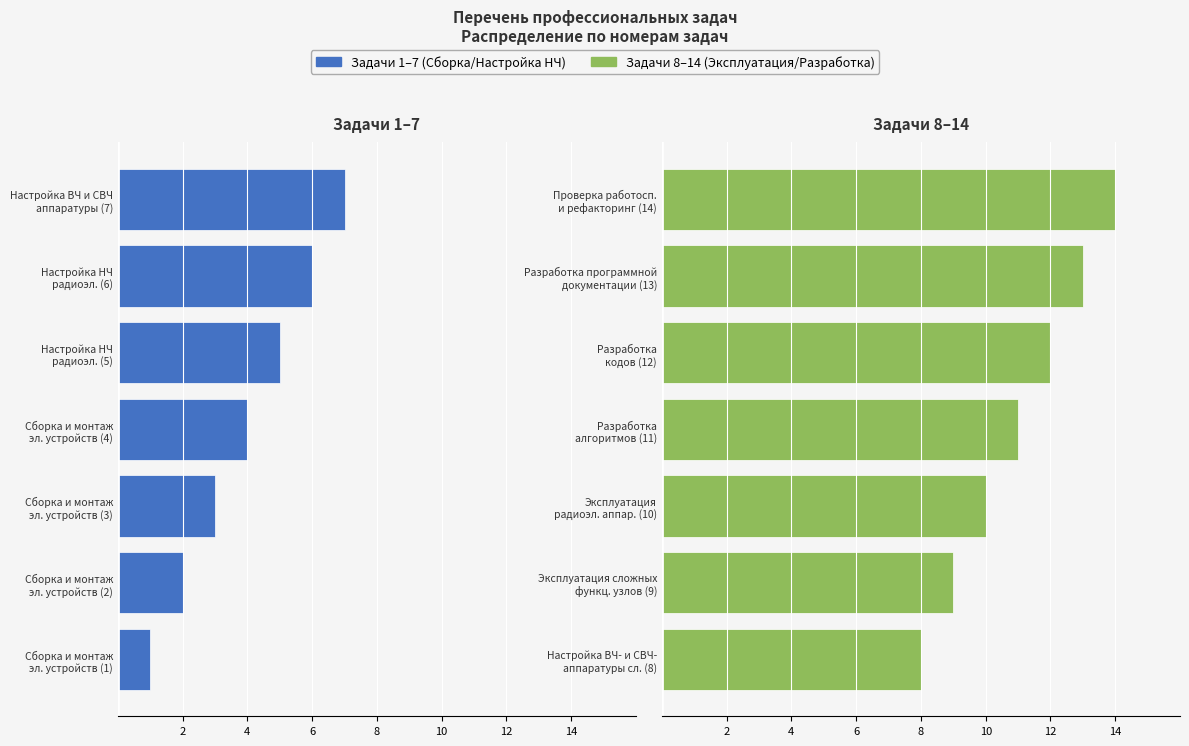

True or false: Эксплуатация / Разработка has a value of 18 at Разработка кодов (12).

False